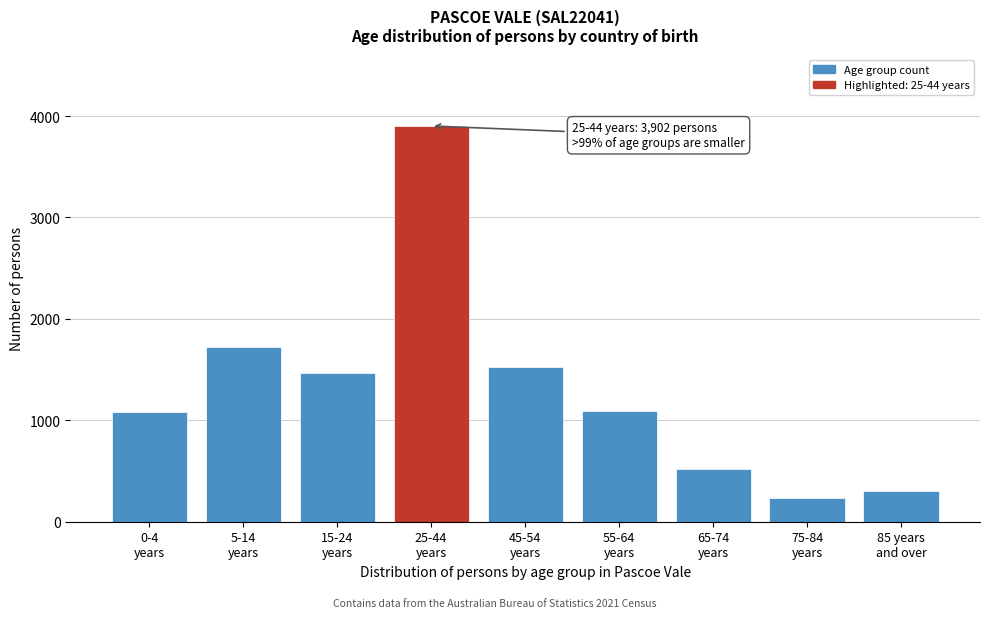

What is the value of the 4th bar from the left?

3902